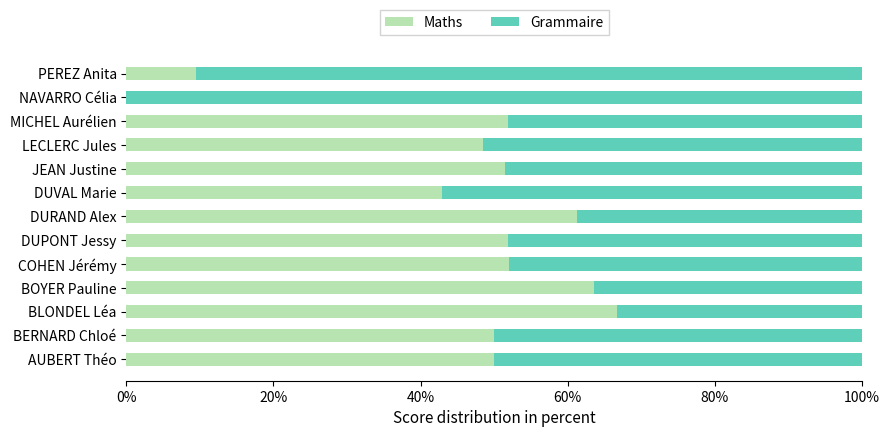

The Maths series shows 17.6 at BERNARD Chloé. True or false?

False